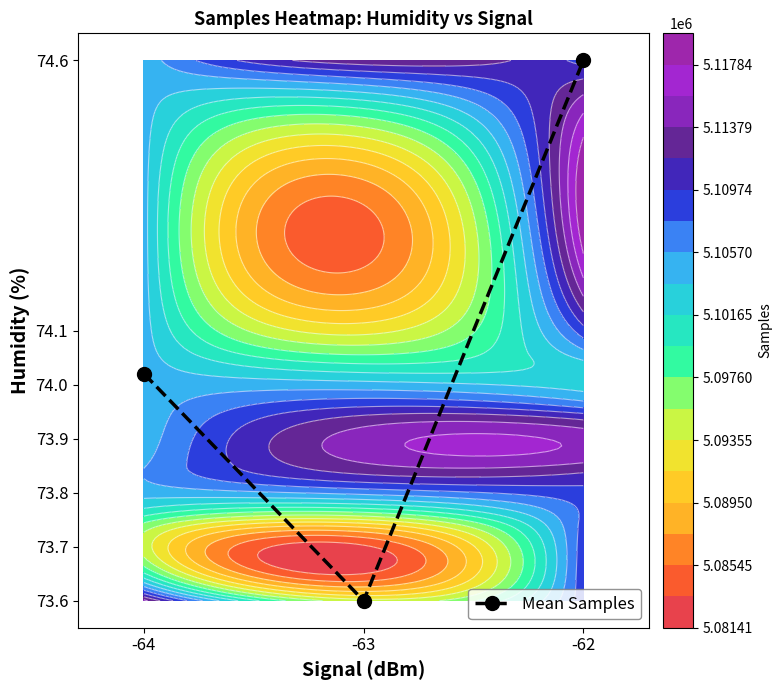

What is the difference between the maximum and minimum values?

1.0